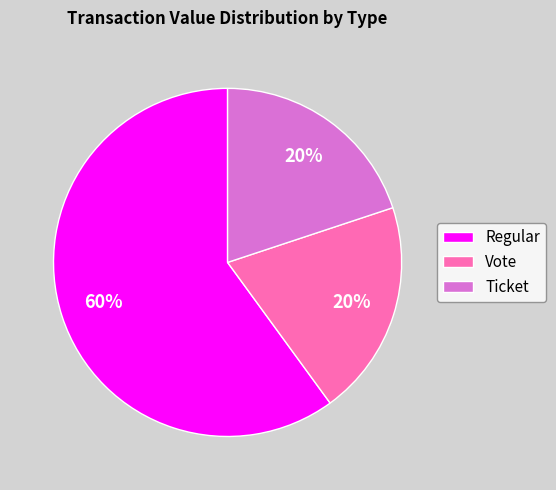

Is it true that Vote is 13% of the pie?

False